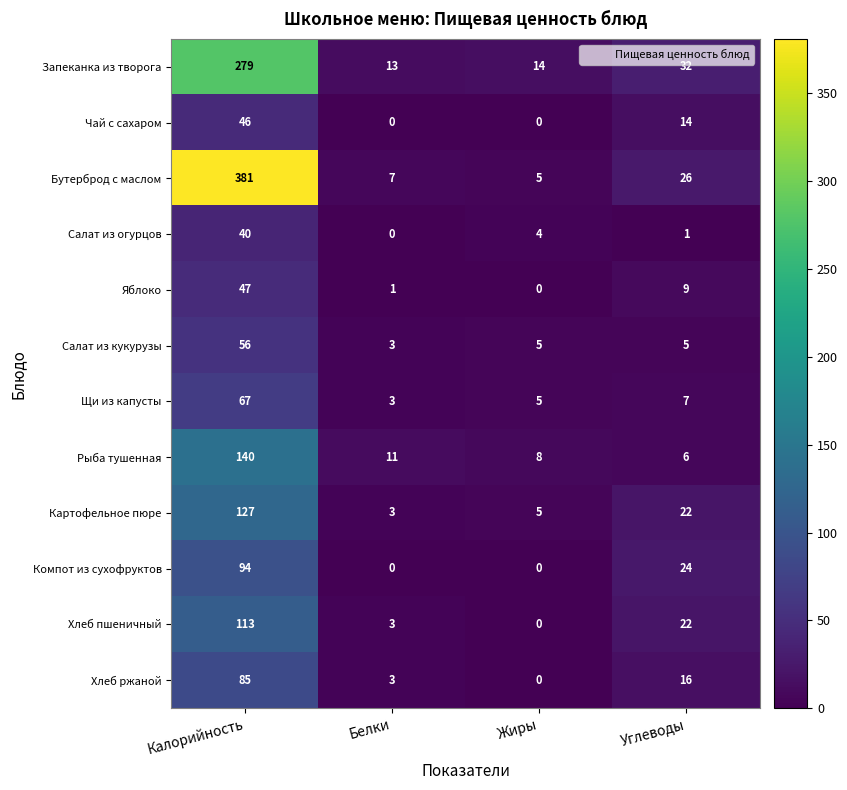

Between Белки and Жиры, which series saw the biggest shift?

Салат из огурцов